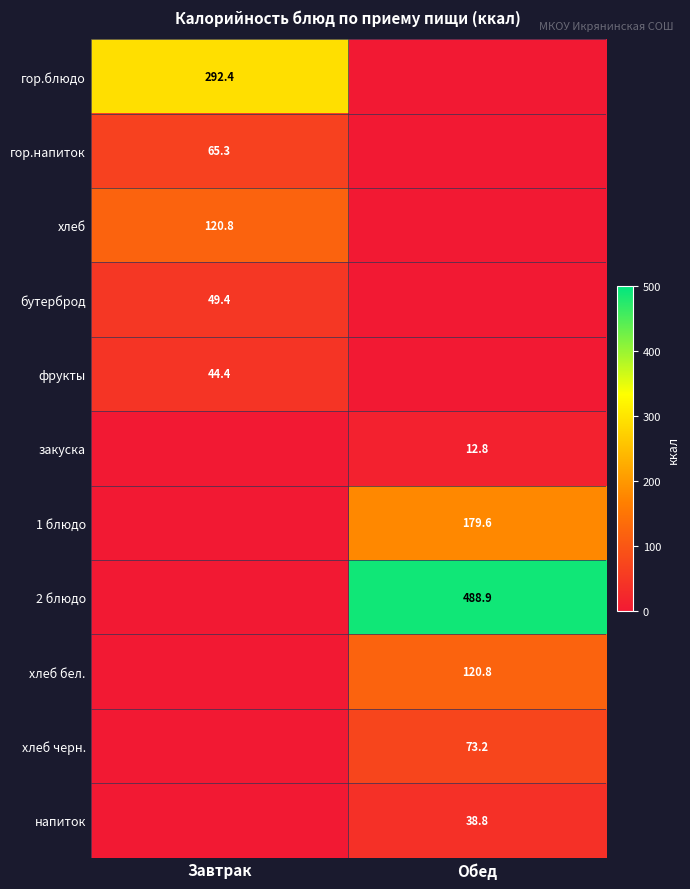

The хлеб черн. series shows 112.9 at Обед. True or false?

False